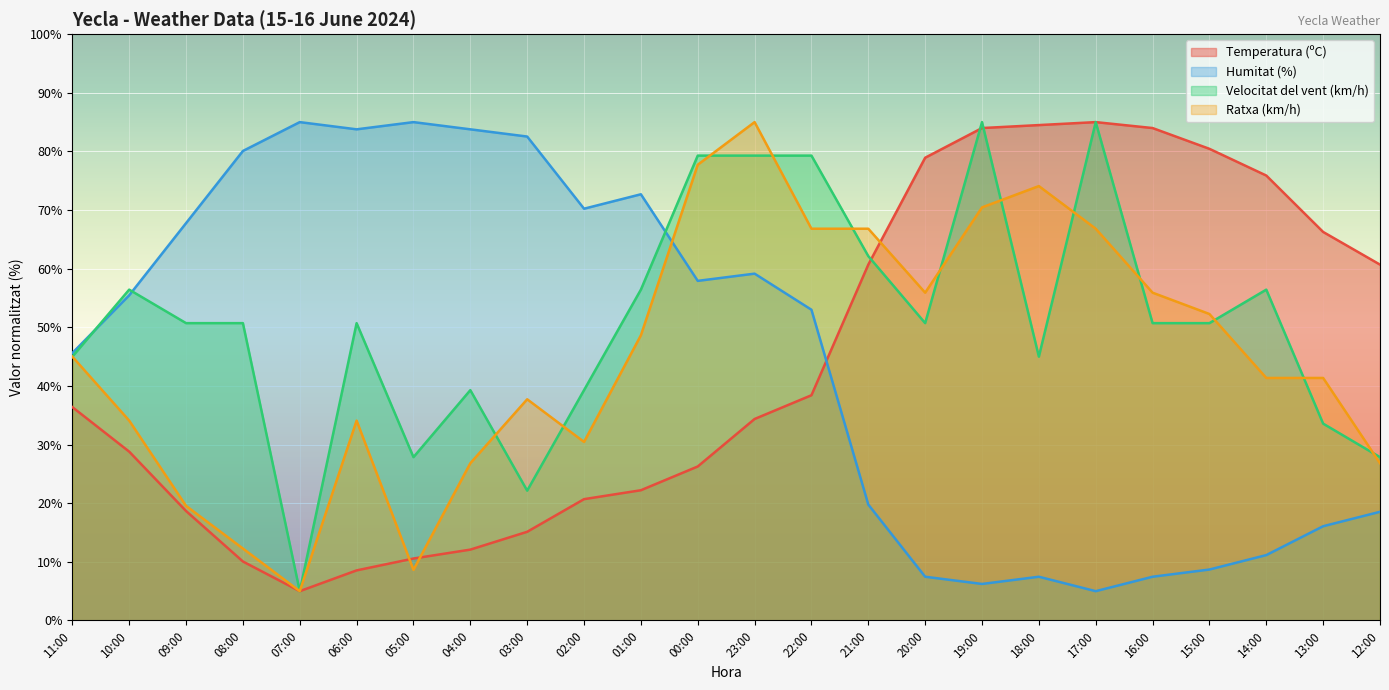

Between which two adjacent categories do Velocitat del vent (km/h) and Ratxa (km/h) first intersect?

04:00 and 03:00